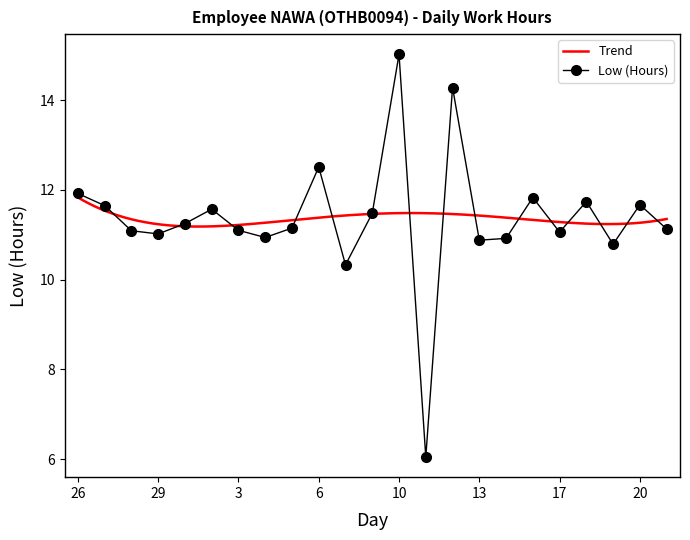

Reading left to right, list all the values displayed in this chart.

26=11.9	27=11.7	28=11.1	29=11.0	30=11.2	2=11.6	3=11.1	4=10.9	5=11.2	6=12.5	7=10.3	9=11.5	10=15.0	11=6.0	12=14.3	13=10.9	14=10.9	16=11.8	17=11.1	18=11.7	19=10.8	20=11.7	21=11.1